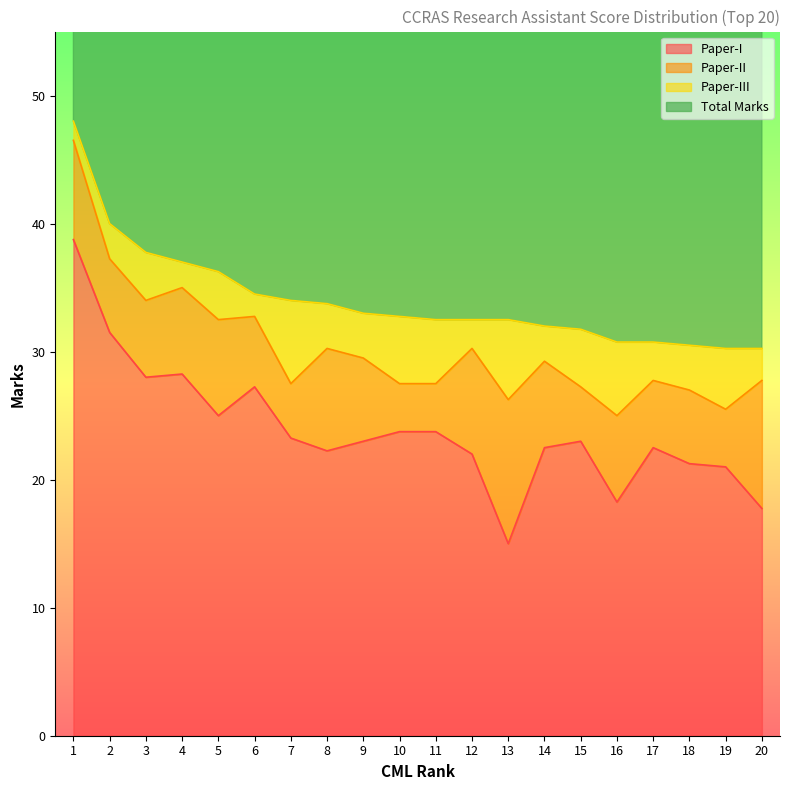

What is the maximum value for Paper-I?

38.8